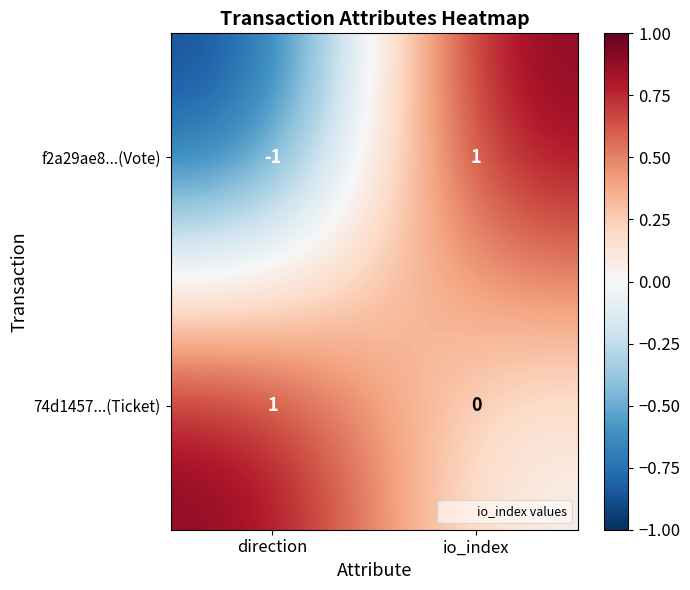

How many data points does each series have?

2